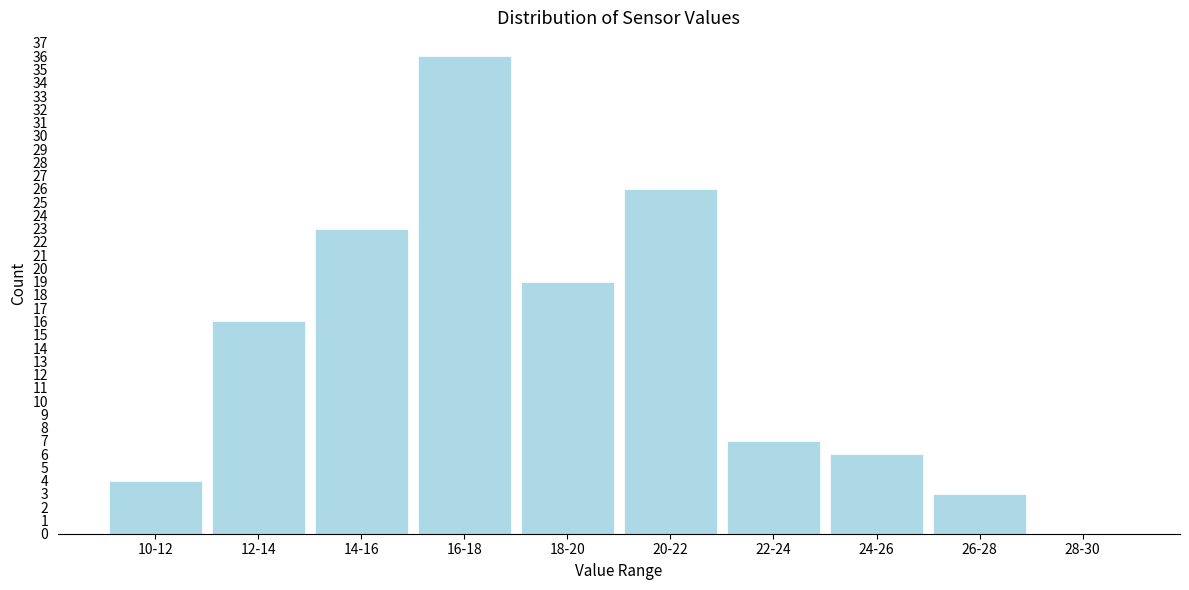

Reading left to right, extract all data points from this chart.

10-12=4	12-14=16	14-16=23	16-18=36	18-20=19	20-22=26	22-24=7	24-26=6	26-28=3	28-30=0